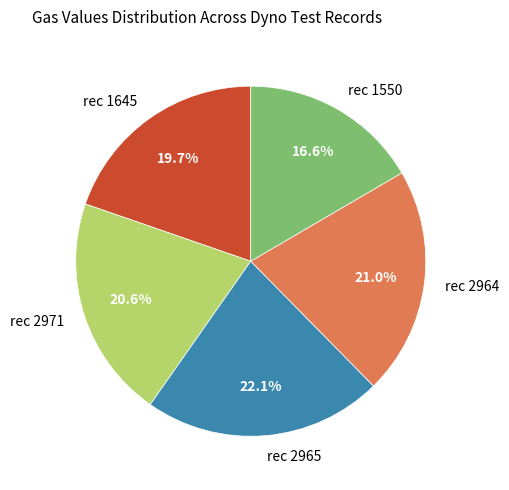

Approximately how many times larger is the value at rec 1645 compared to rec 2964?

0.9